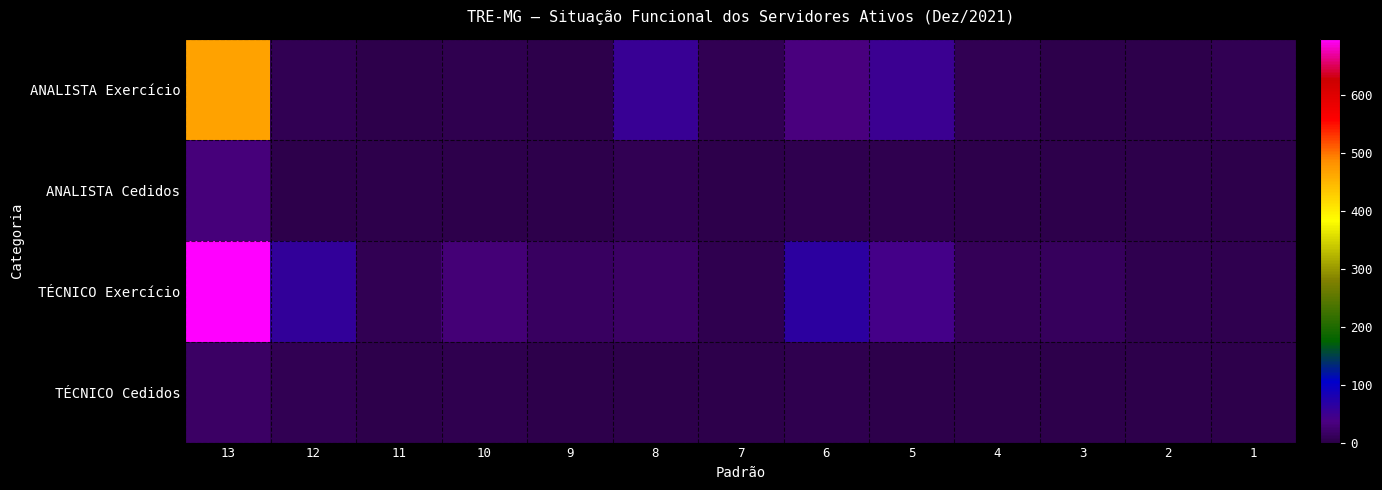

At which category does the chart reach its peak across all series?

13